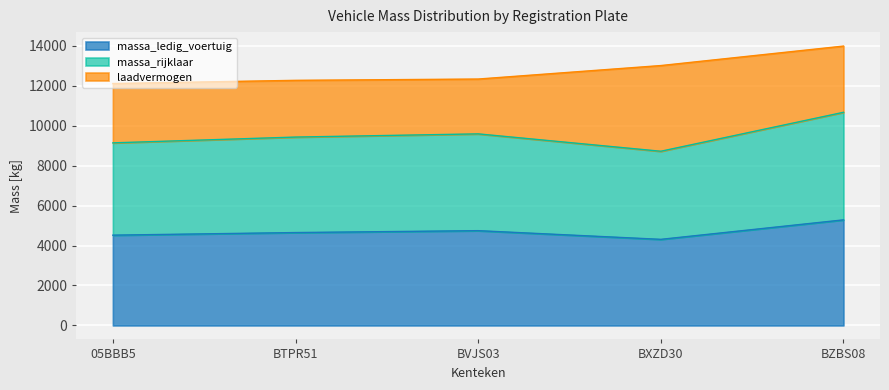

Where is the first local minimum for massa_ledig_voertuig?

BXZD30